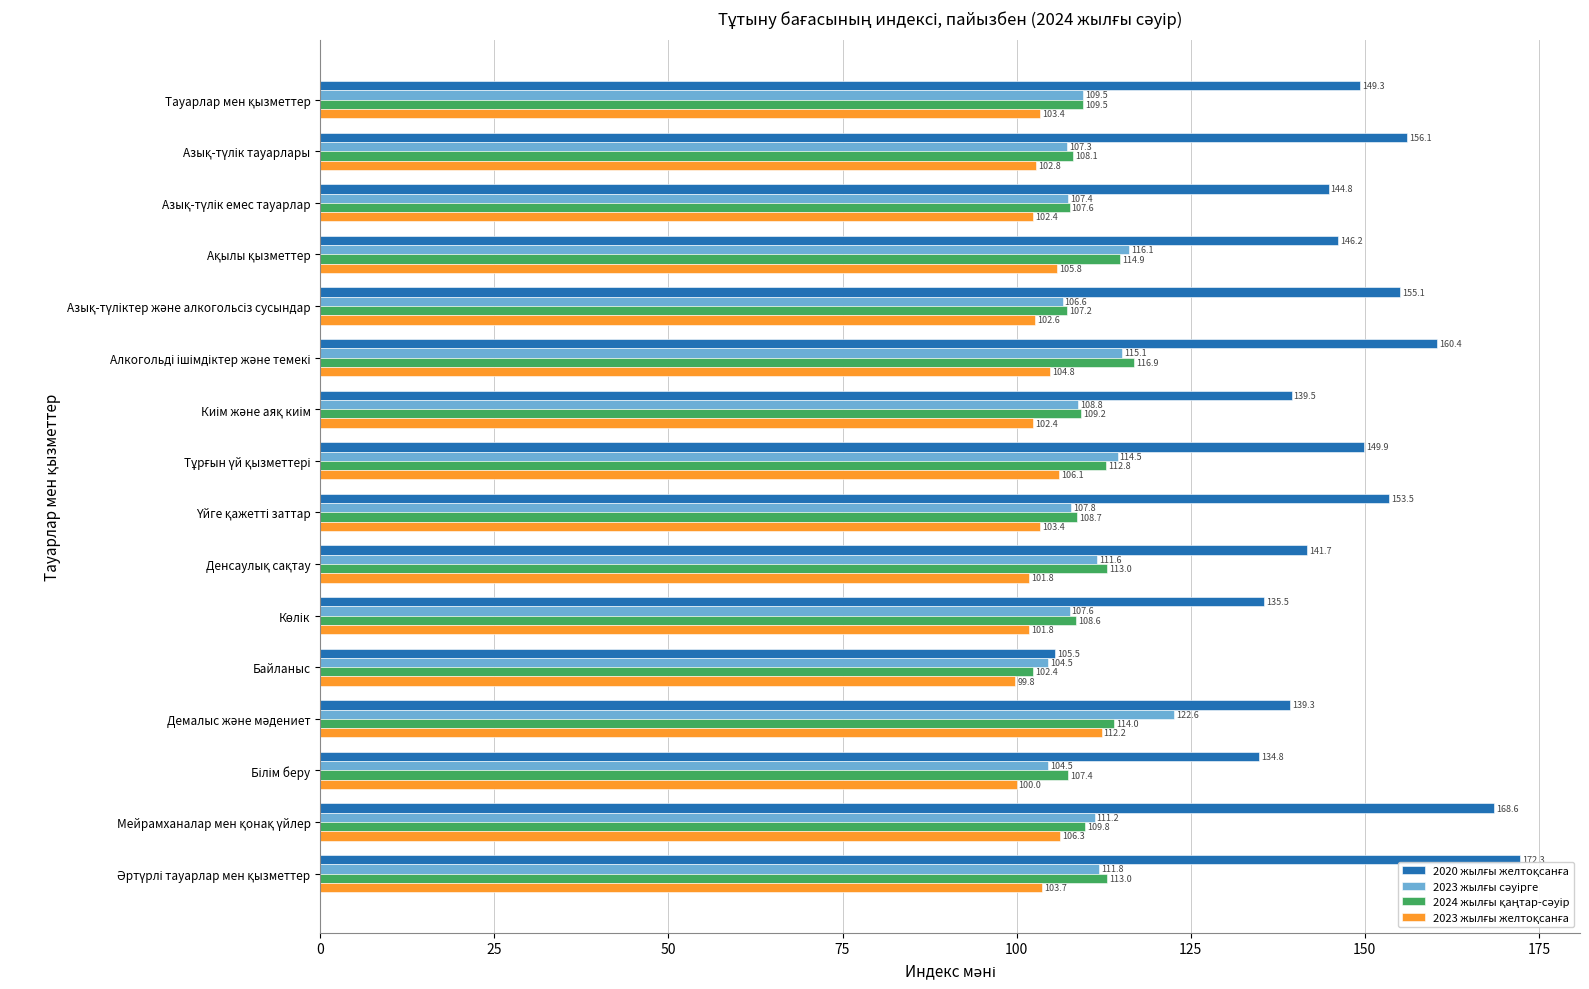

What is the smallest value displayed?

99.8